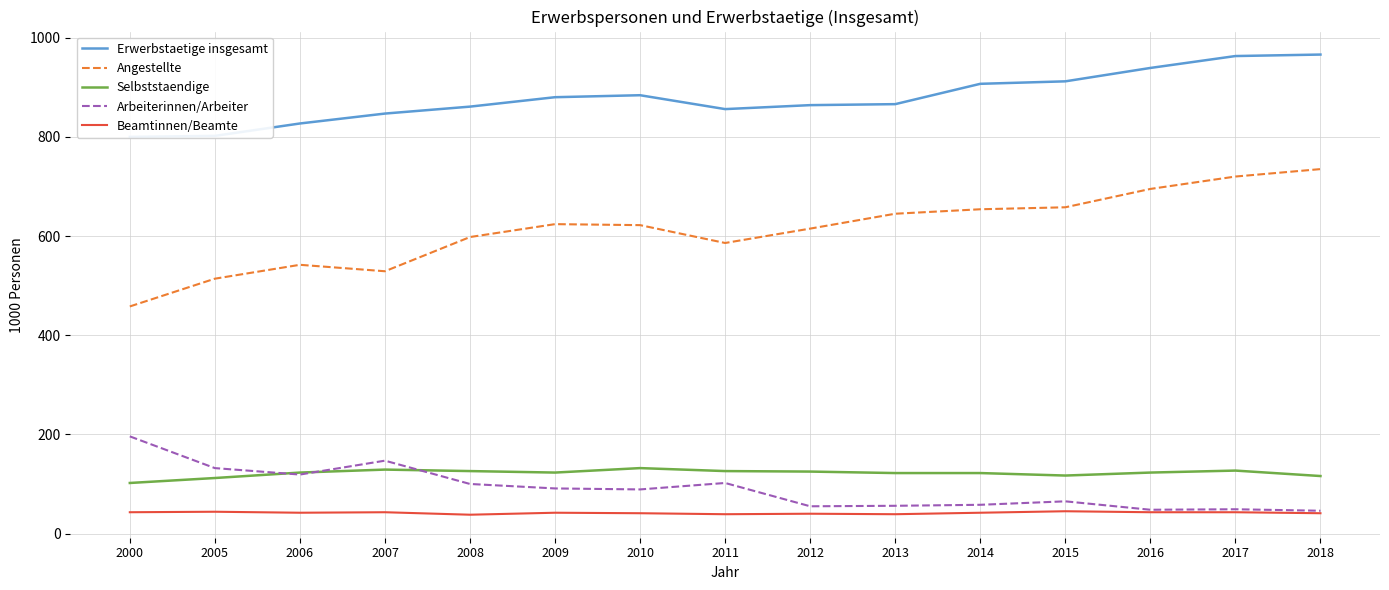

Does the chart have visible grid lines?

Yes